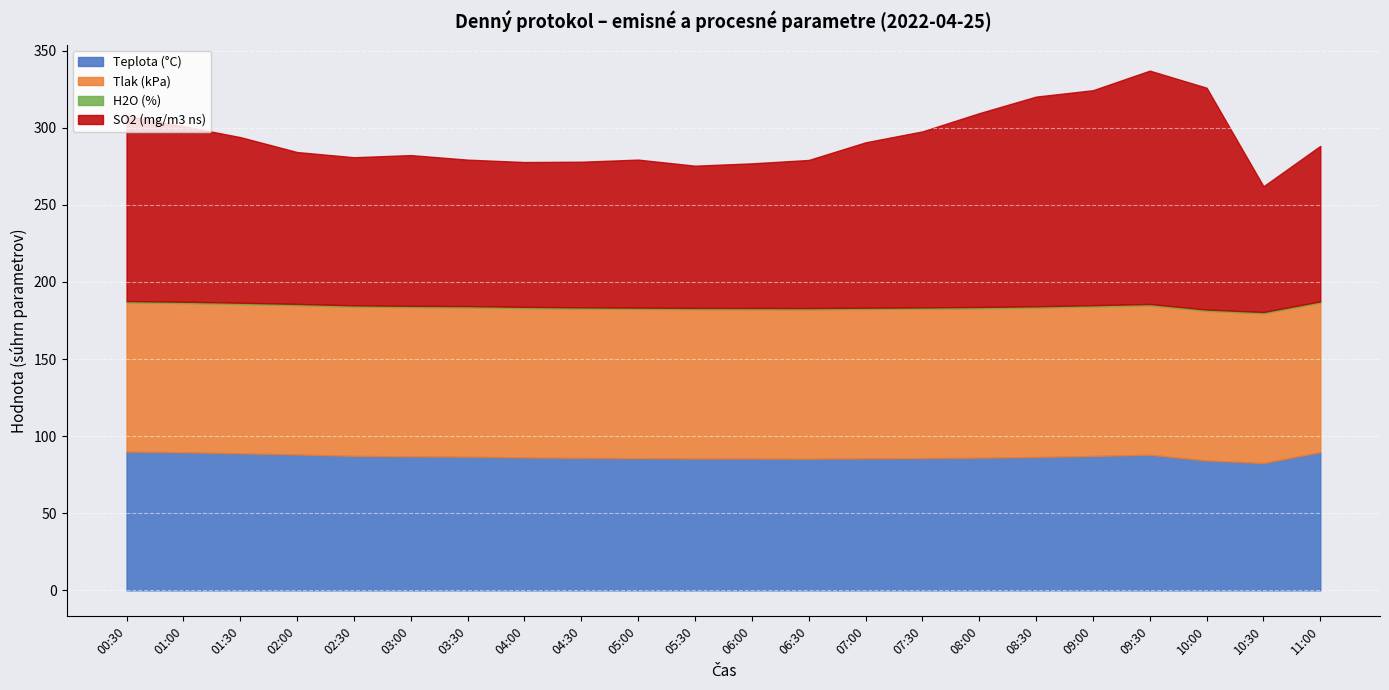

What is the lowest value of the Tlak (kPa) series?

96.8